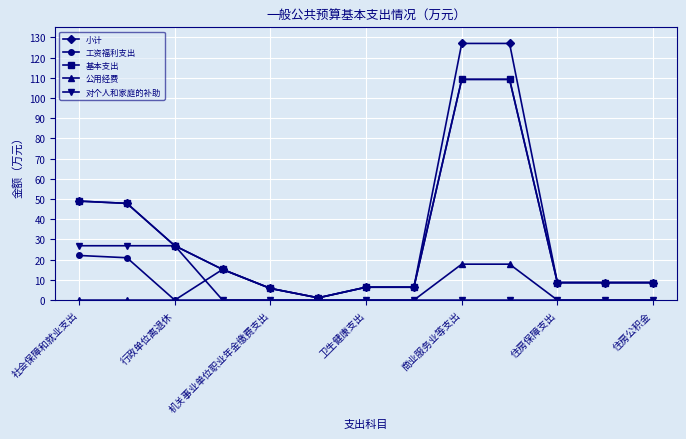

What is the greatest value displayed?

127.0